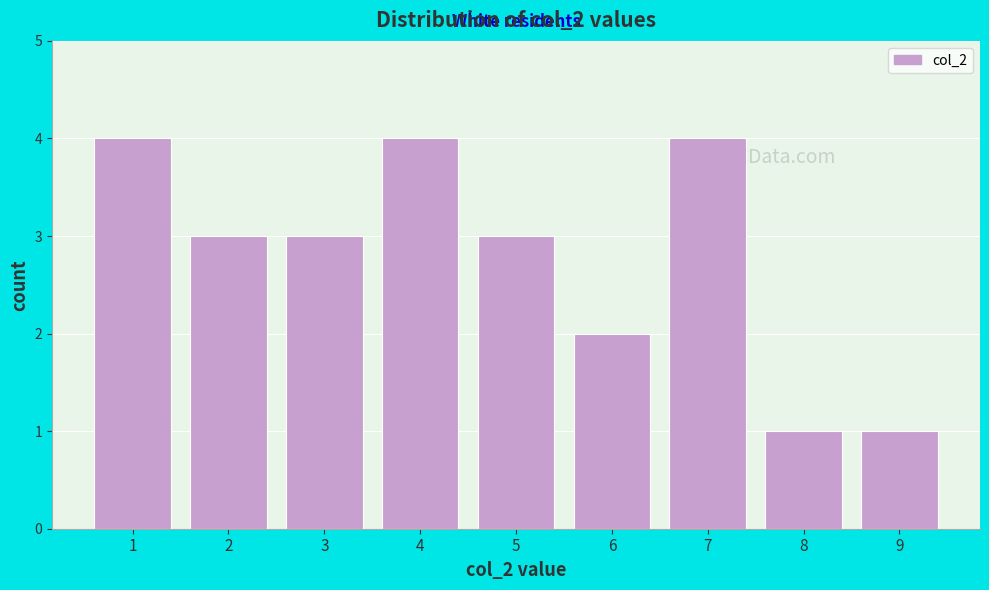

Reading left to right, list every bar in this chart as the range it spans on the x-axis followed by its height. The values are not printed on the chart, so give them approximately, as read against the axis.

0.5 to 1.5: 4
1.5 to 2.5: 3
2.5 to 3.5: 3
3.5 to 4.5: 4
4.5 to 5.5: 3
5.5 to 6.5: 2
6.5 to 7.5: 4
7.5 to 8.5: 1
8.5 to 9.5: 1